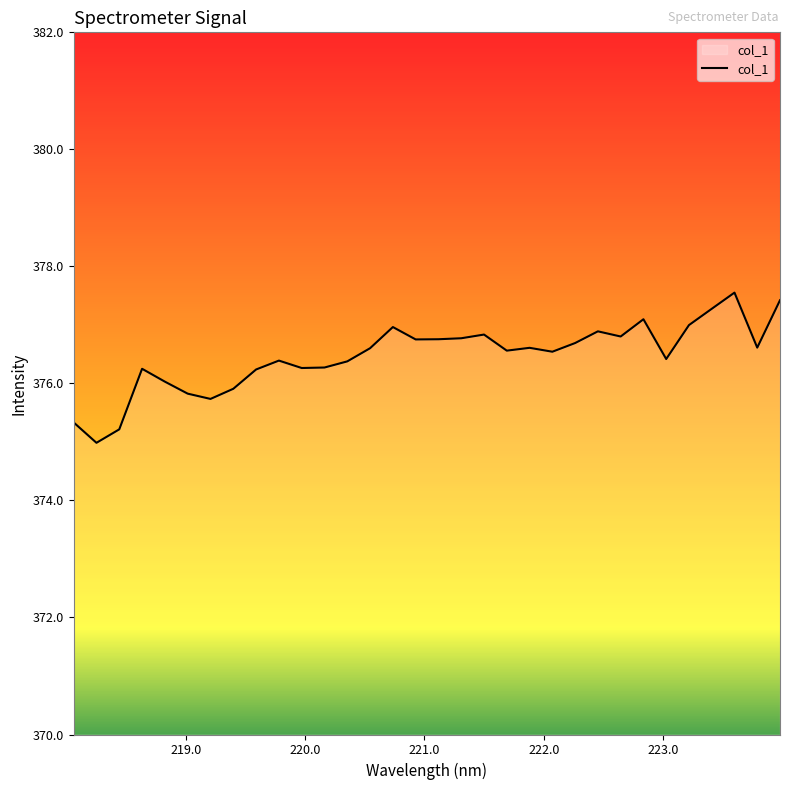

What is the minimum value shown in the chart?

375.0